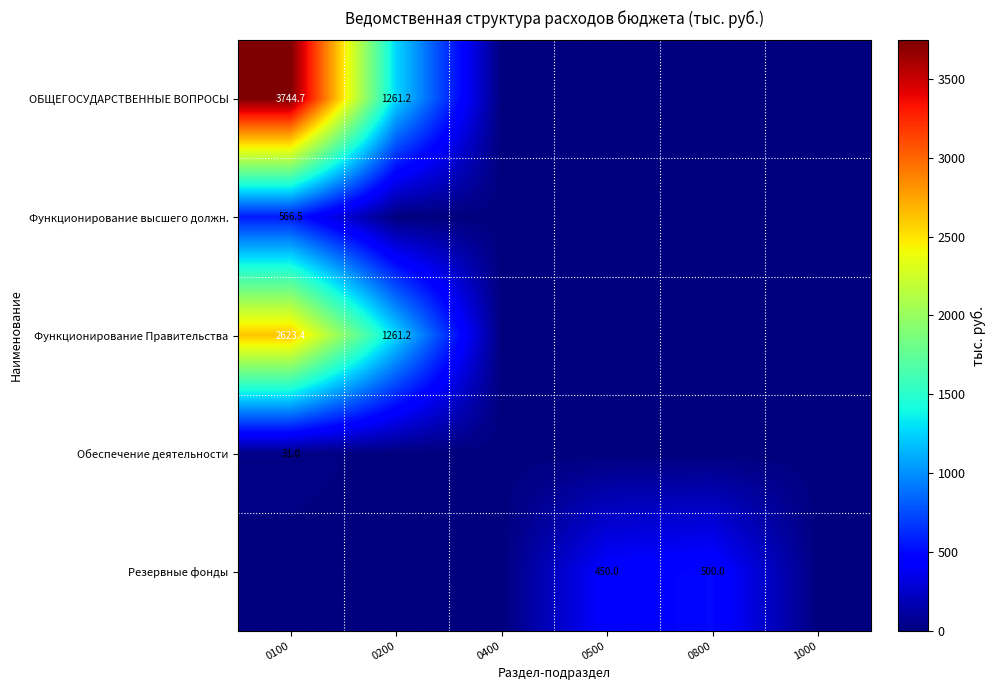

True or false: ОБЩЕГОСУДАРСТВЕННЫЕ ВОПРОСЫ has a value of 490.5 at 0200.

False